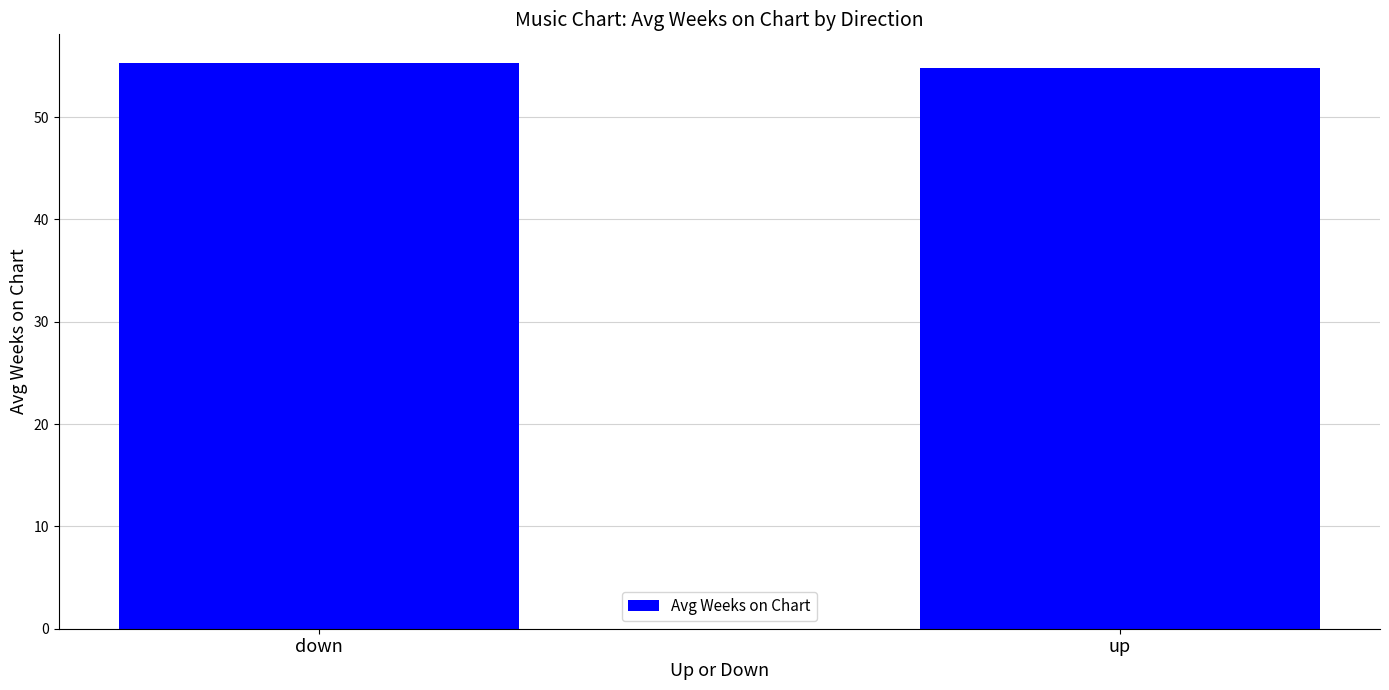

True or false: the data shows 55.3 at down.

True